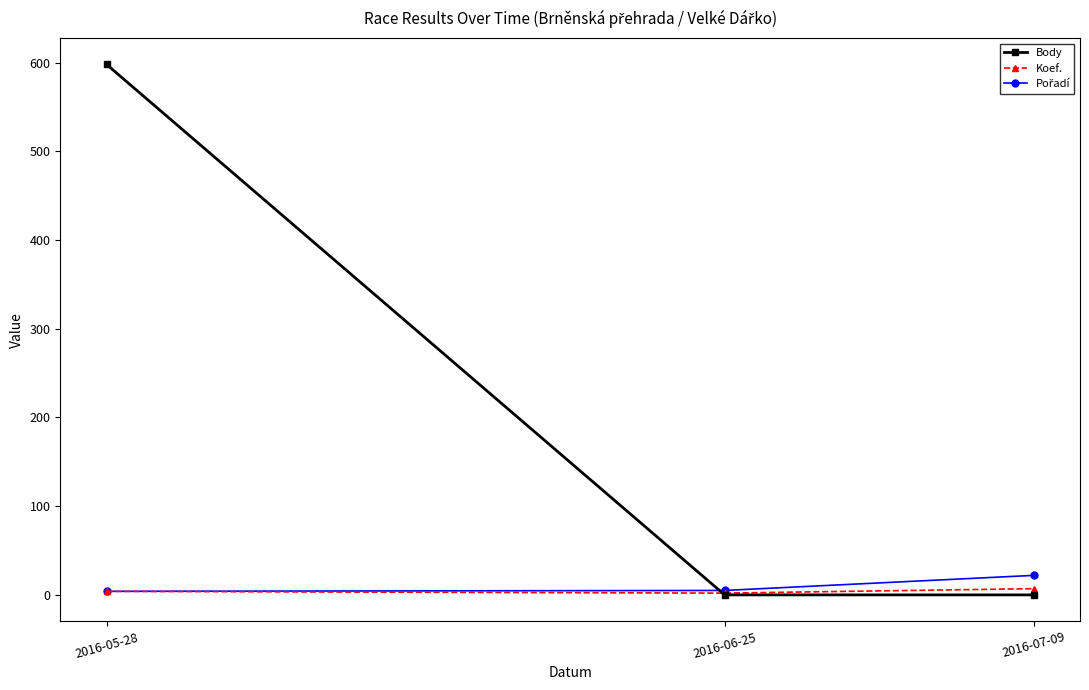

At which category is the sum across all series the highest?

2016-05-28